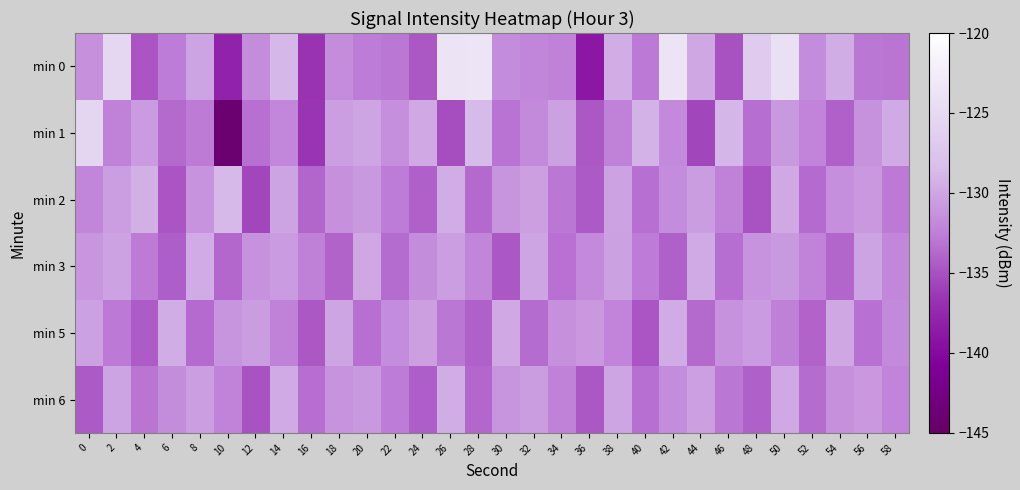

What is the minimum value shown in the chart?

-144.1